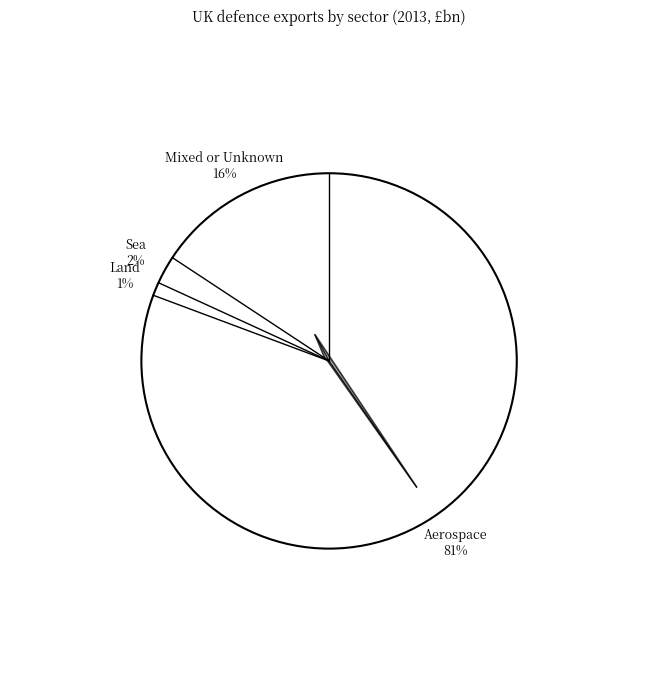

Which slice represents more than half of the pie?

Aerospace